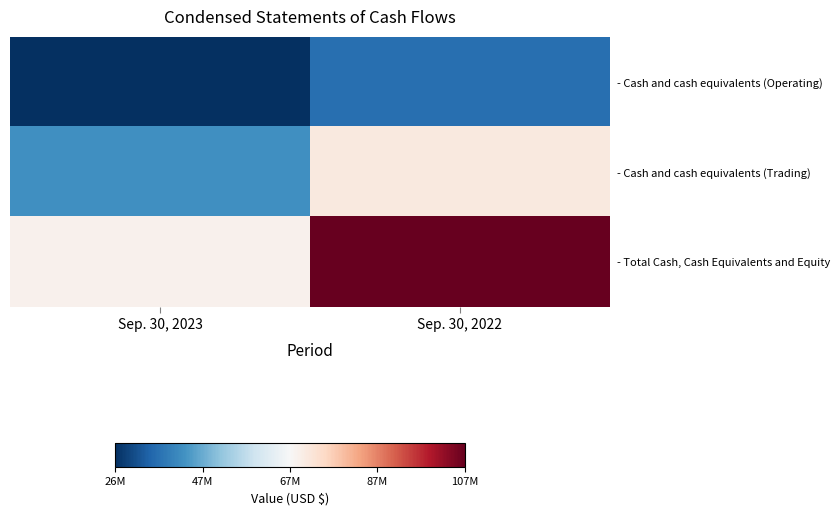

What is the maximum value shown in the chart?

106940267